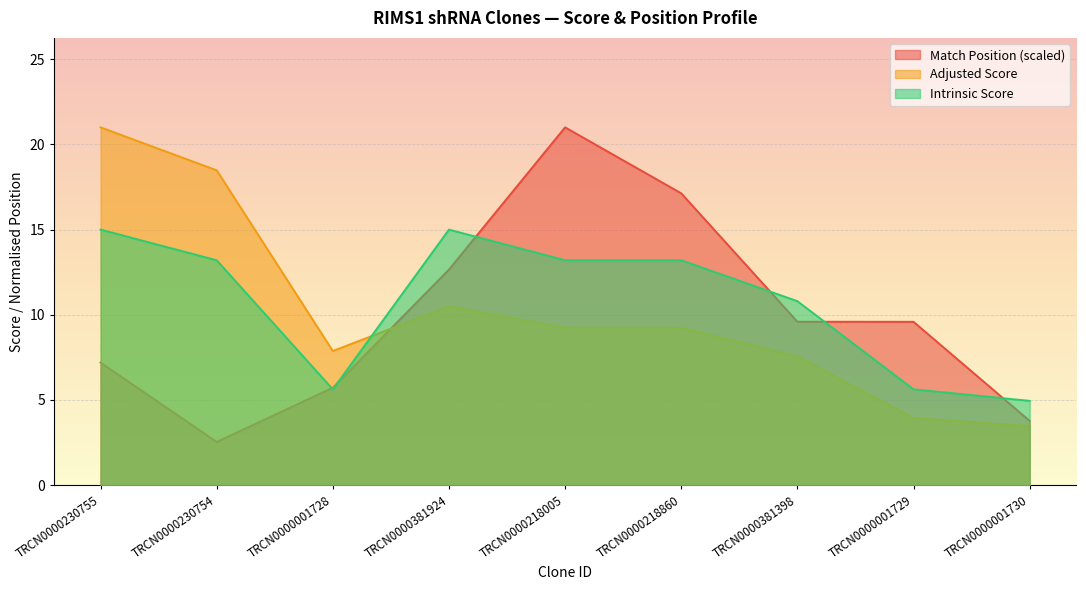

How many lines are shown in the chart?

3